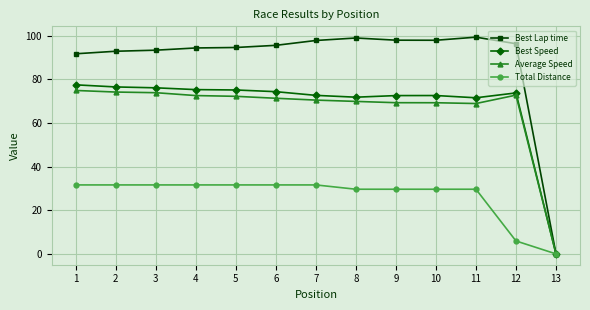

Which label corresponds to the smallest value in the chart?

13